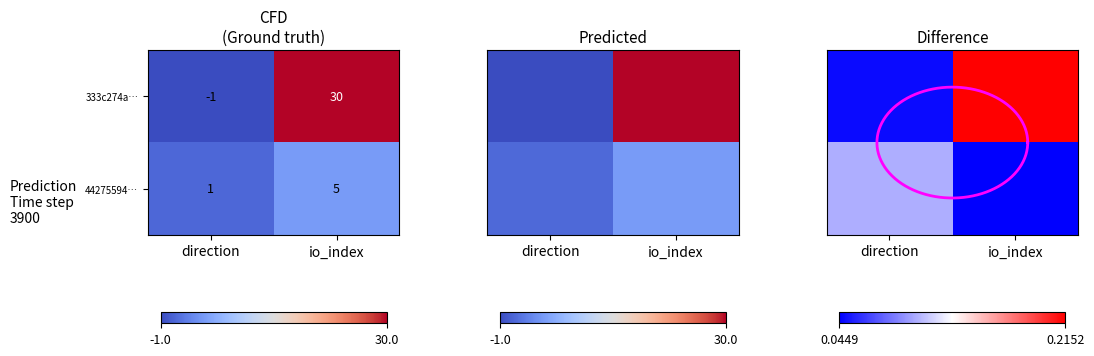

What is the difference between the highest and lowest values at direction?

0.1